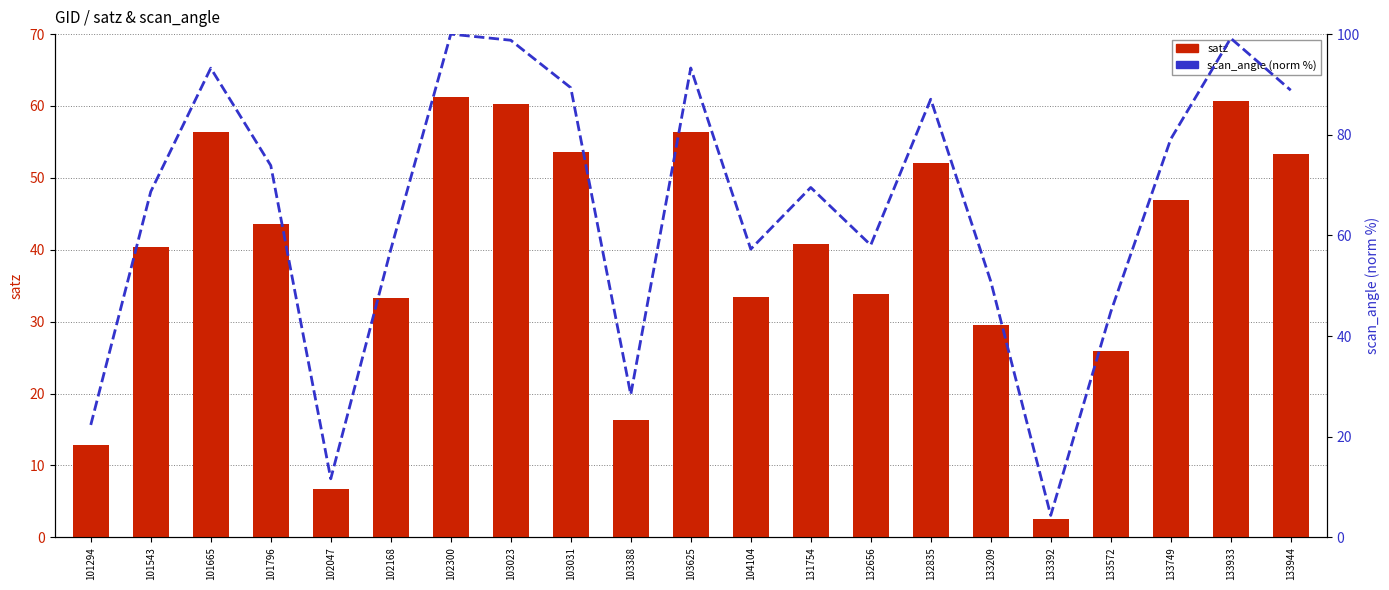

How many data points in scan_angle (norm %) are less than 69?

10